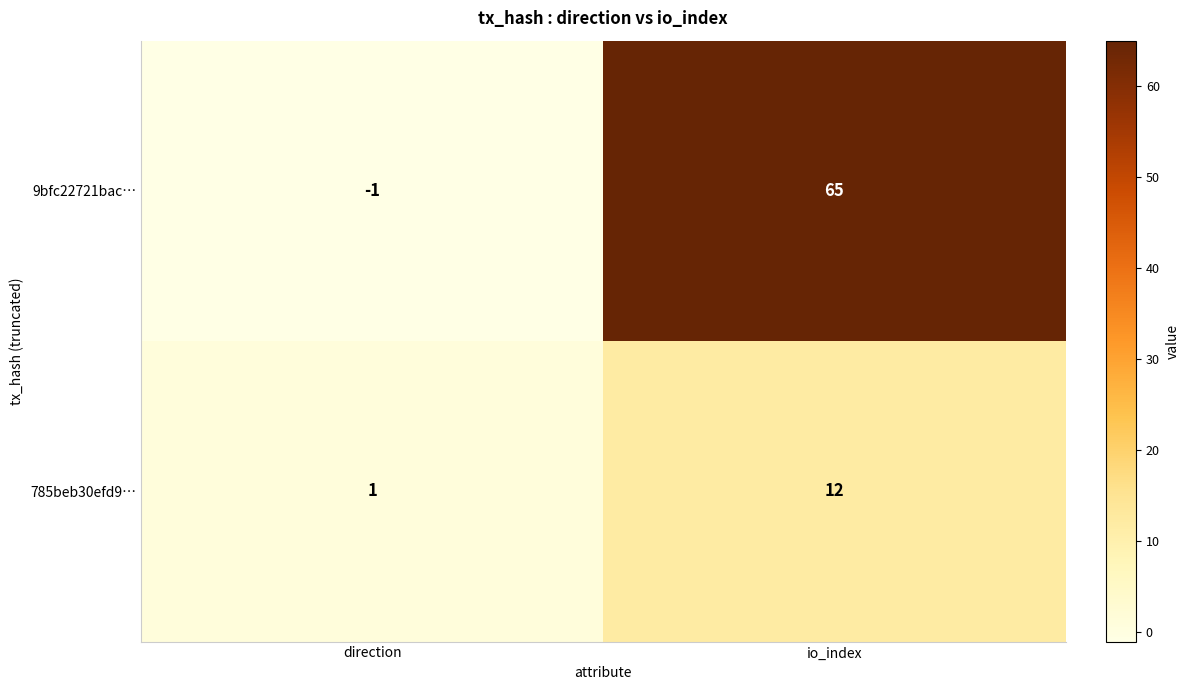

Which series has the largest total across all categories?

9bfc22721bac…